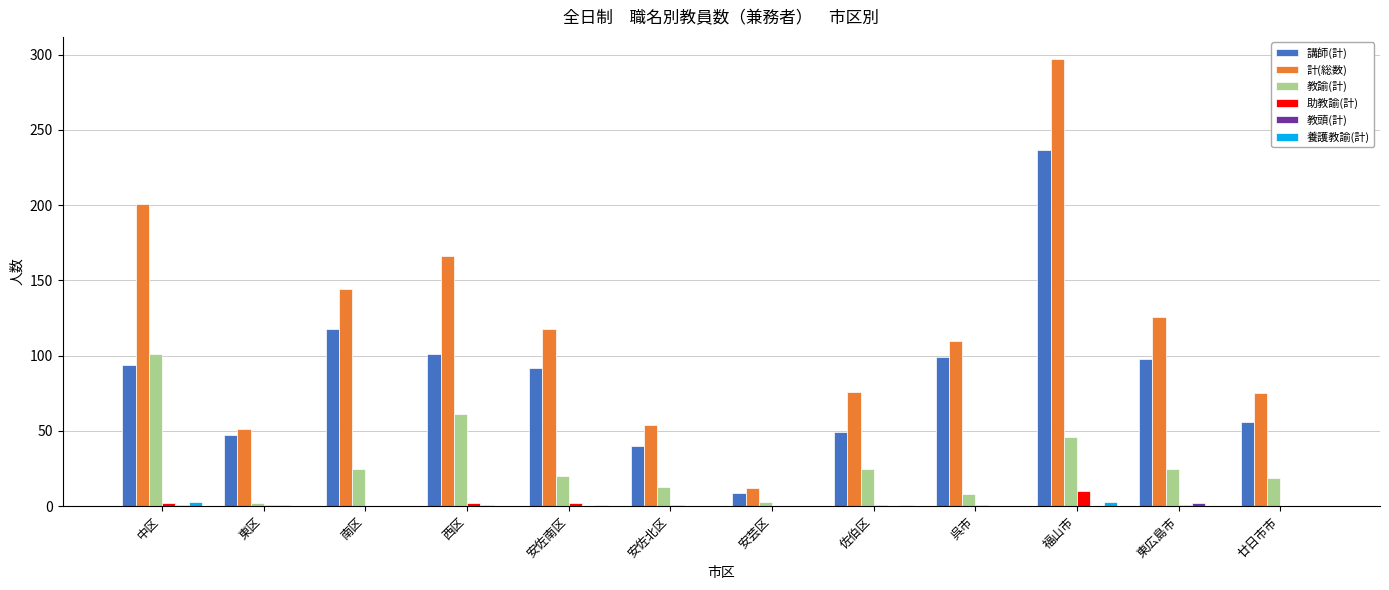

How many groups of bars are there?

12